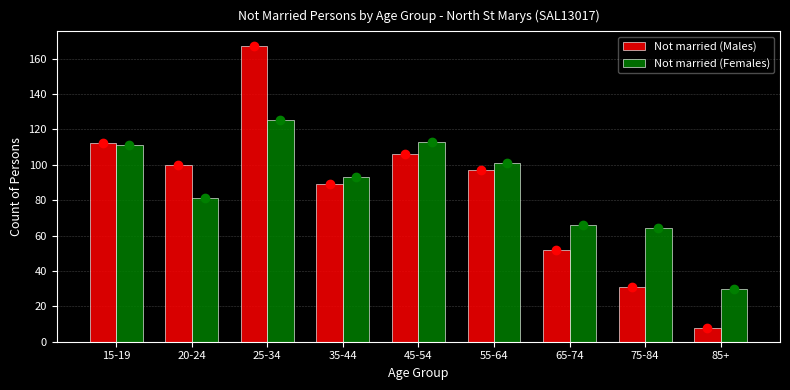

Reading left to right, transcribe all the data shown in this chart.

Not married (Males): 112	100	167	89	106	97	52	31	8
Not married (Females): 111	81	125	93	113	101	66	64	30